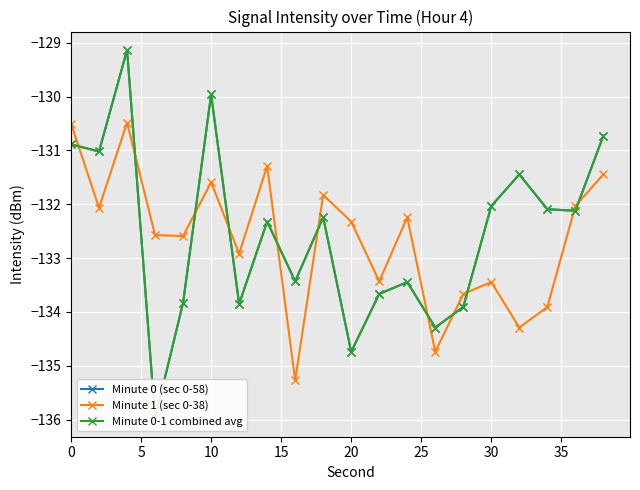

At 14, list the series in order from largest to smallest.

Minute 1 (sec 0-38), Minute 0 (sec 0-58), Minute 0-1 combined avg